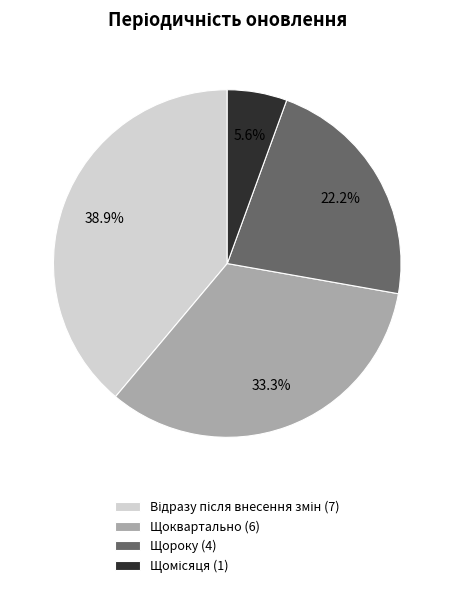

Is there any slice that represents more than half of the pie?

No